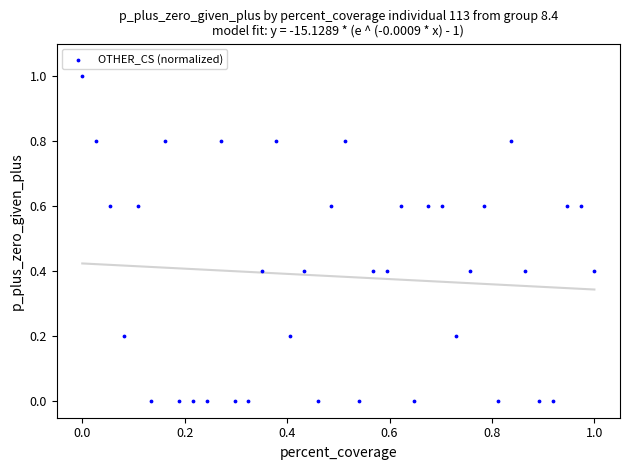

What is the range of Y values (max minus min)?

1.0